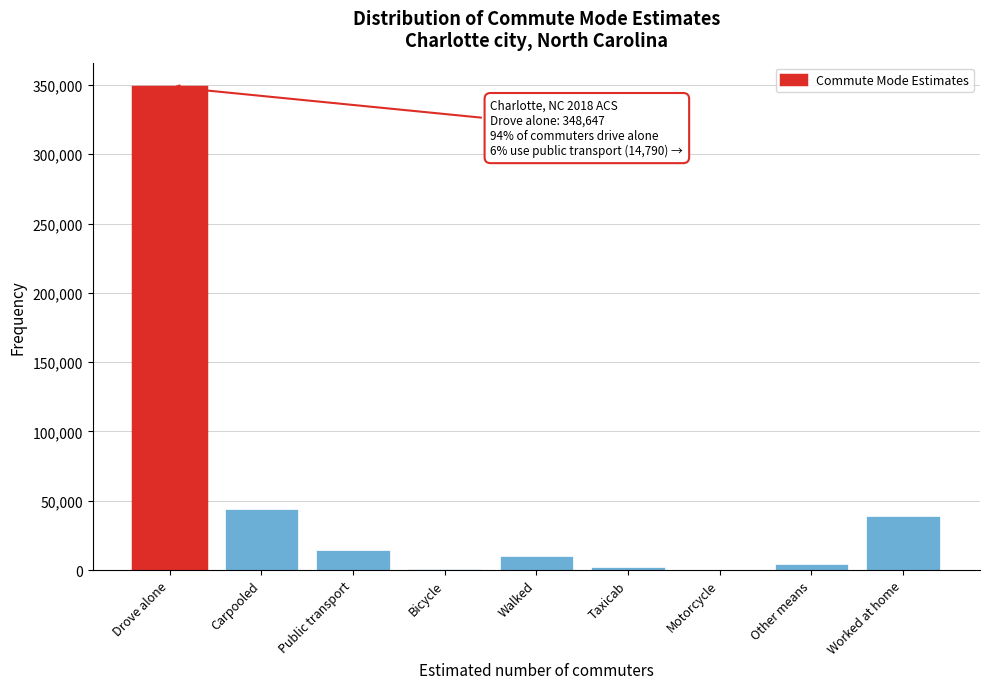

What is the sum of all values?

463885